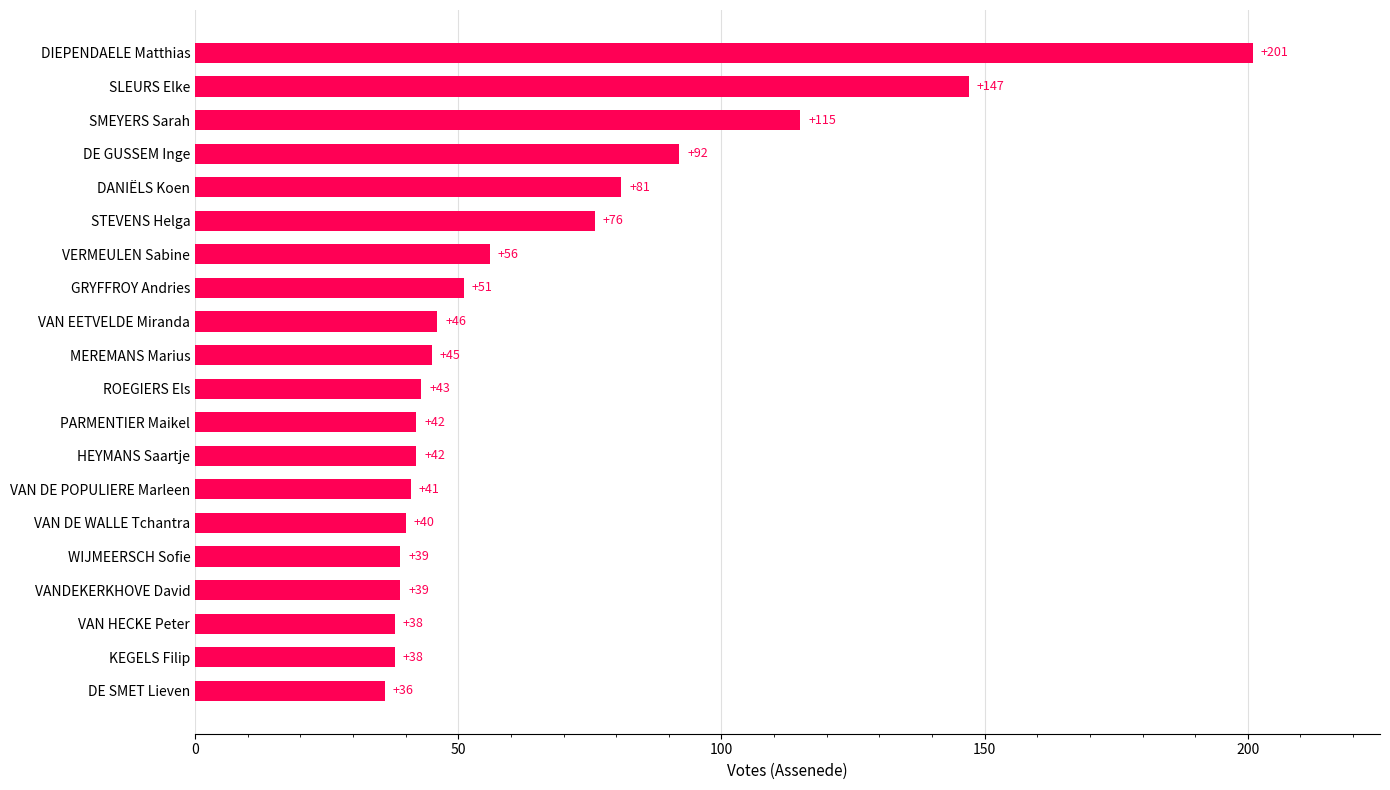

True or false: the data shows 13 at WIJMEERSCH Sofie.

False